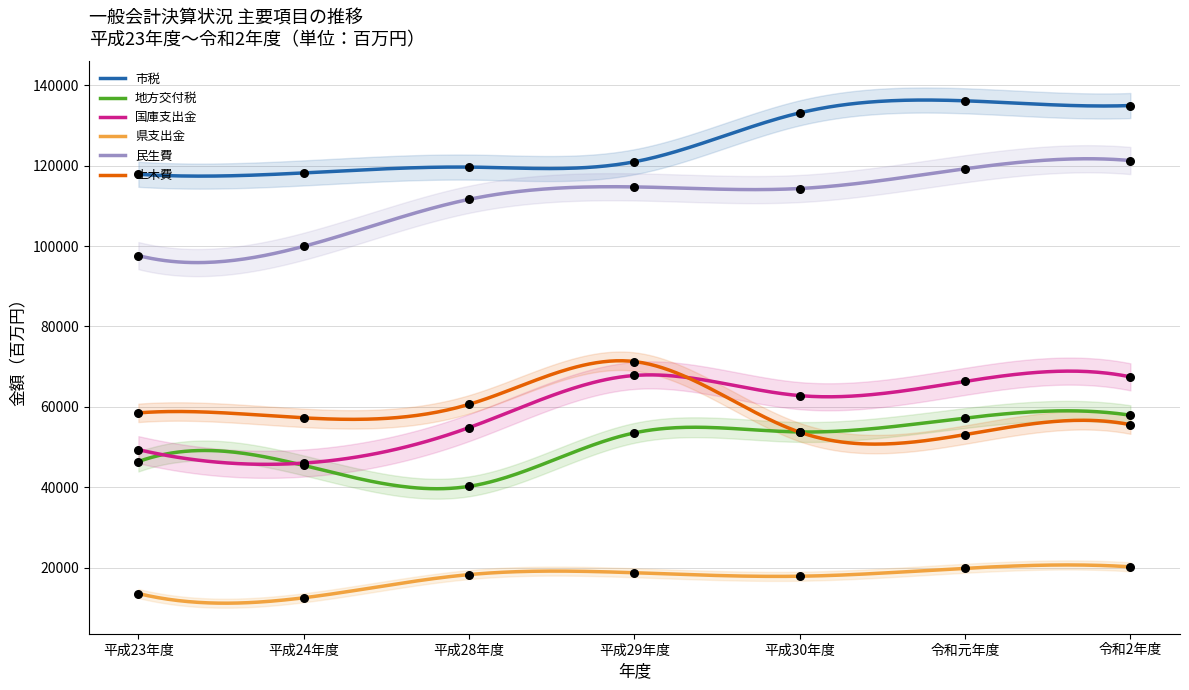

At how many categories does at least one series exceed 94485?

7